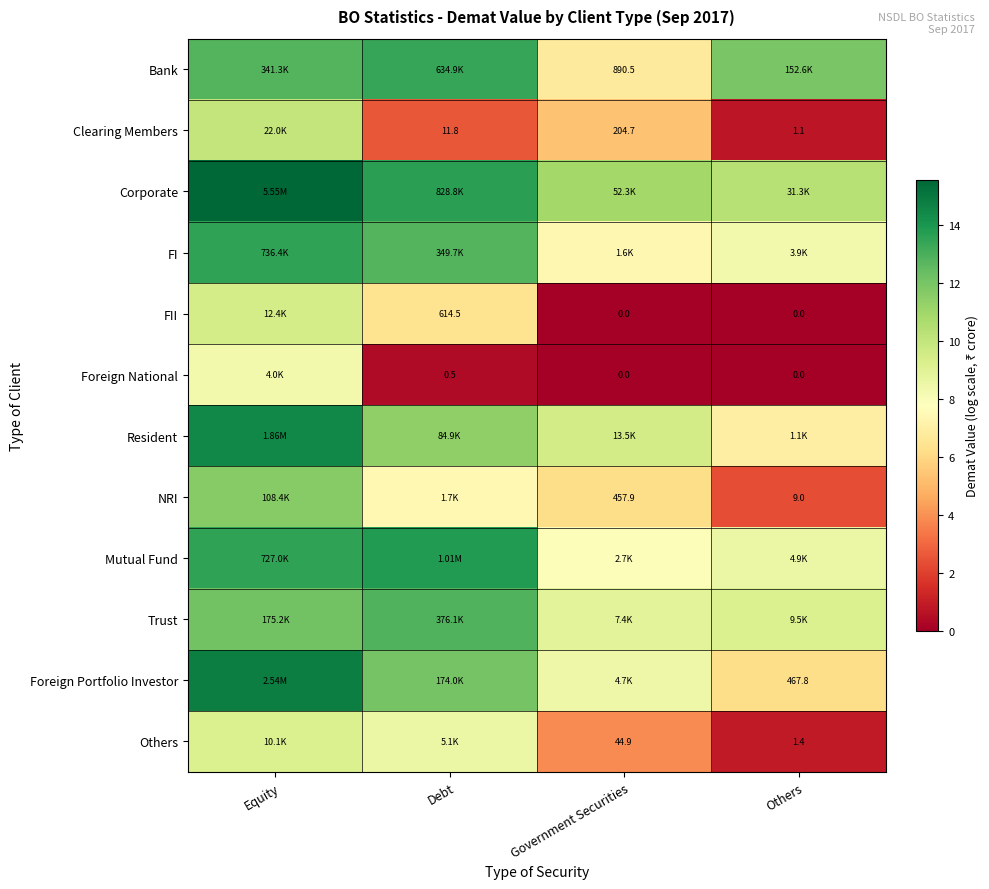

What is the difference between the maximum and minimum values in the FII series?

9.4